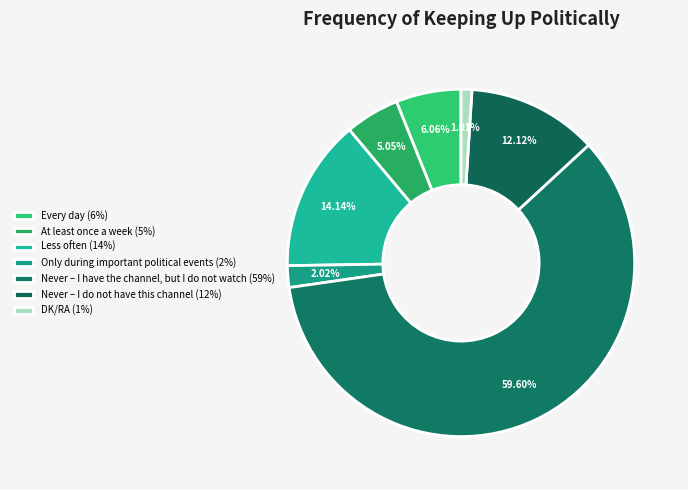

What is the ratio of the value at At least once a week to the value at Never – I have the channel, but I do not watch?

0.1